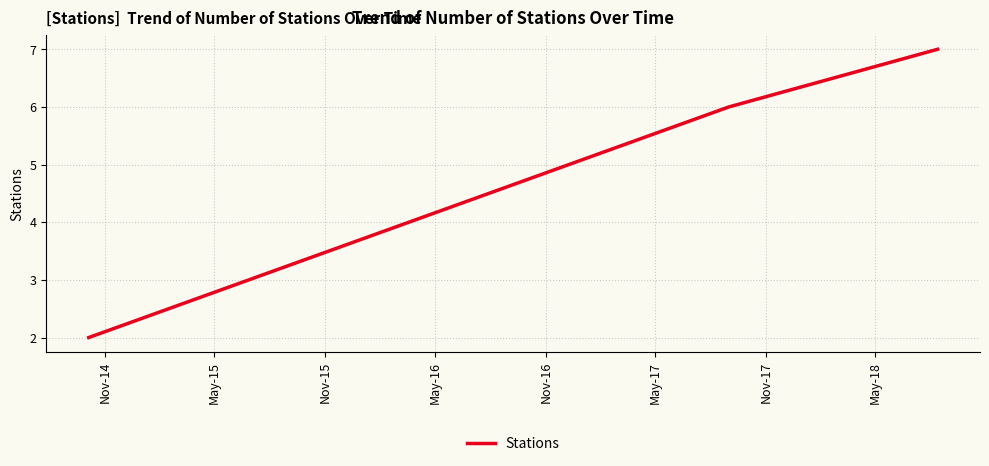

How many values are between 2 and 7?

3